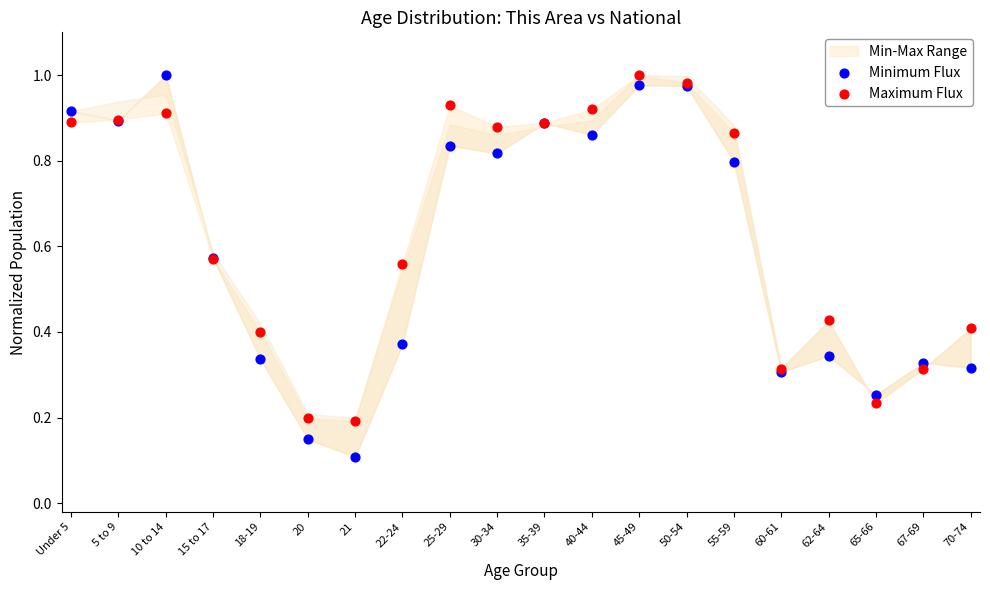

Which series contains the lowest Y value?

Minimum Flux